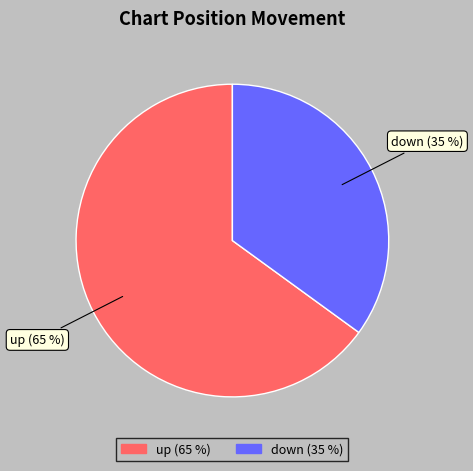

To the nearest percent, what percentage of the pie is down?

35%